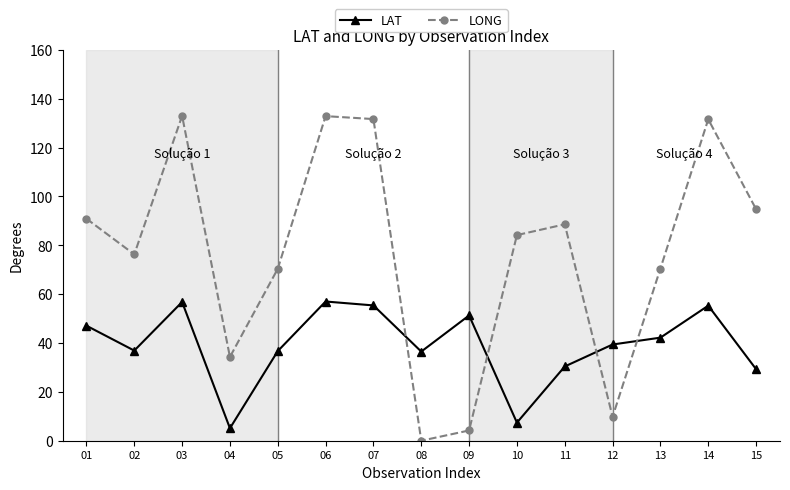

What is the value of the LAT point at the 13th from the left?

42.2